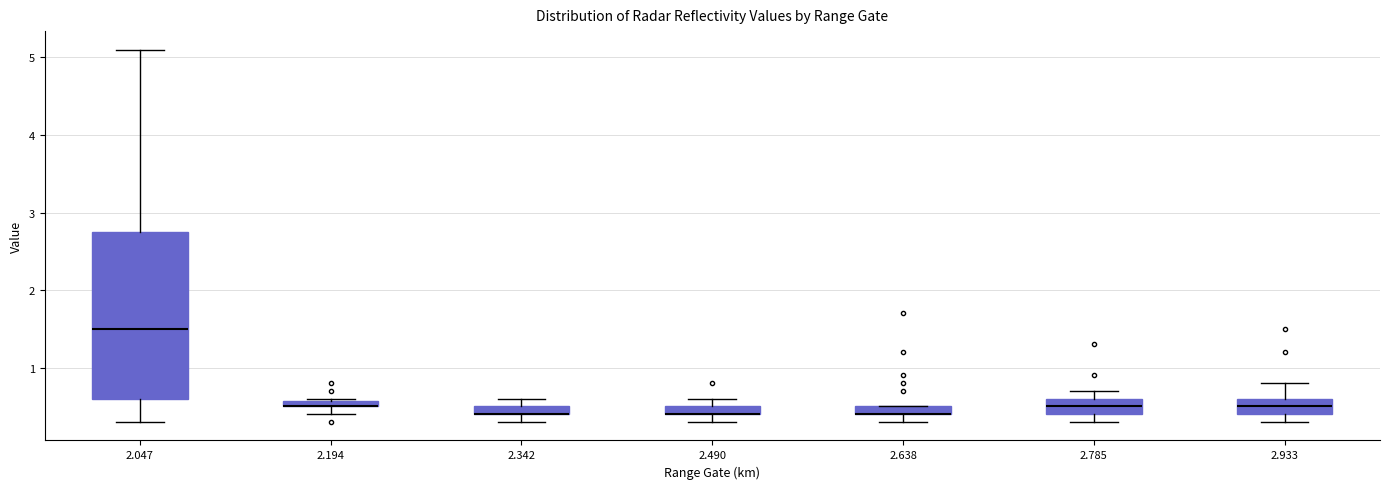

Which box is the tallest, from its lower edge to its upper edge?

2.047